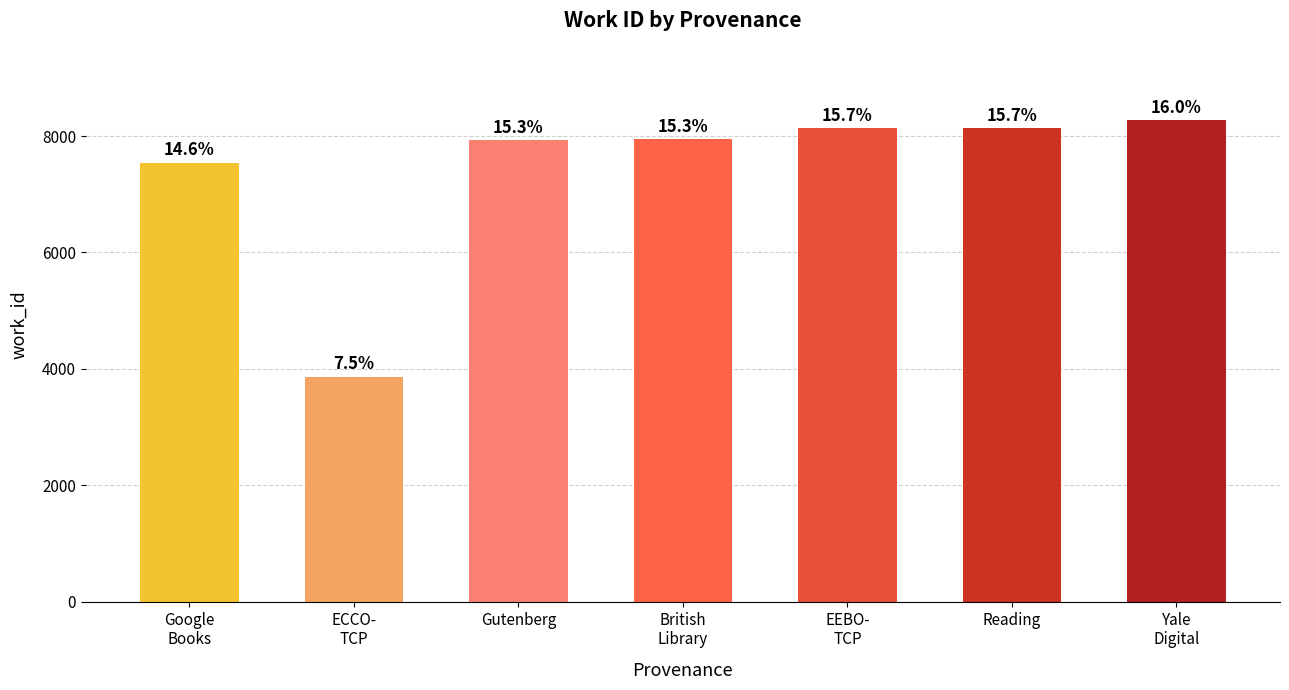

What is the label of the 4th bar from the right?

British
Library